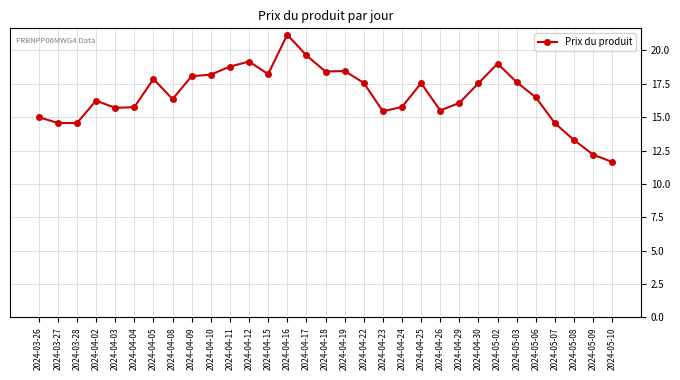

What is the maximum value shown in the chart?

21.2